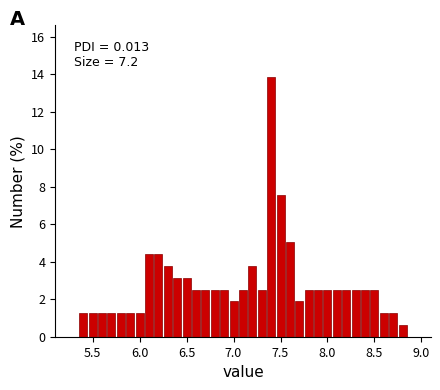

Read against the x-axis, roughly where is the centre of the tallest bar?

7.40